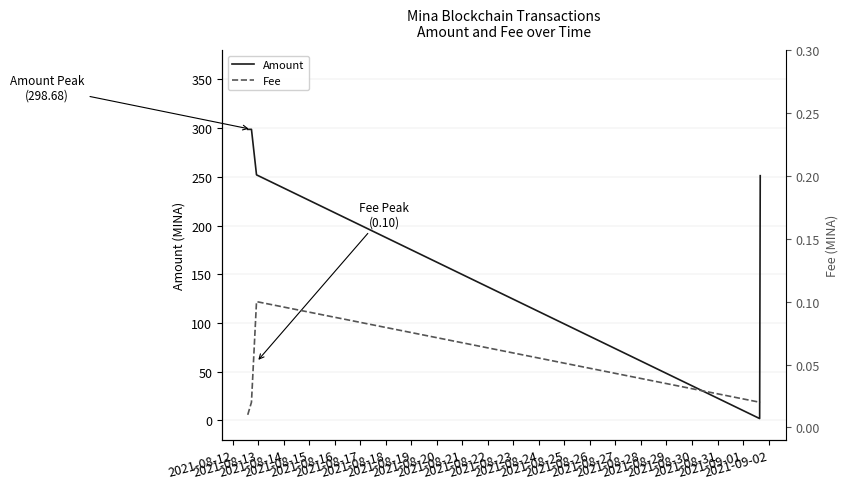

Reading left to right, list all the values displayed in this chart.

Amount: 298.7	298.7	252.0	2.0	251.1
Fee: 0.0	0.0	0.1	0.0	0.0